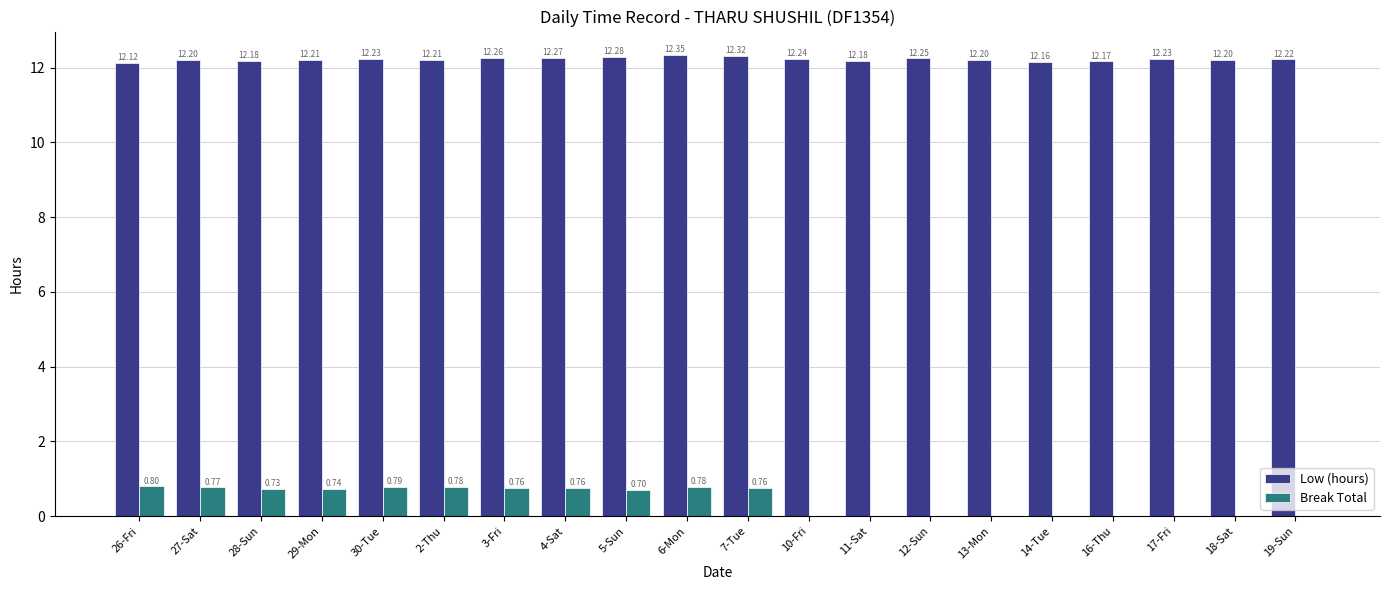

Does the chart contain stacked bars?

No